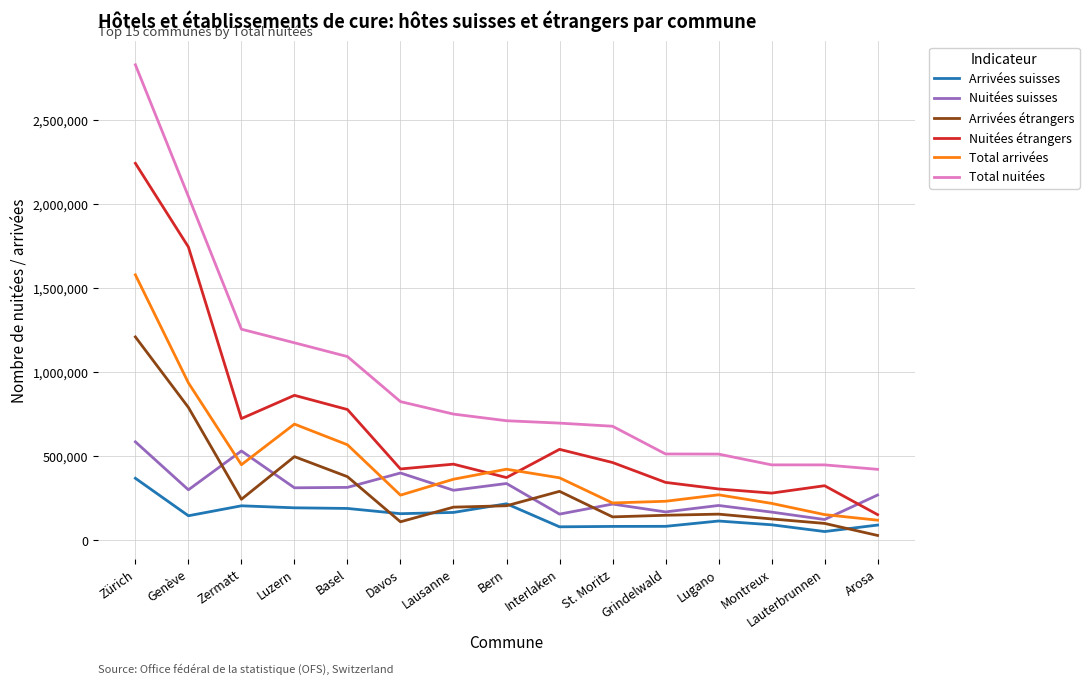

What is the minimum value shown in the chart?

29078